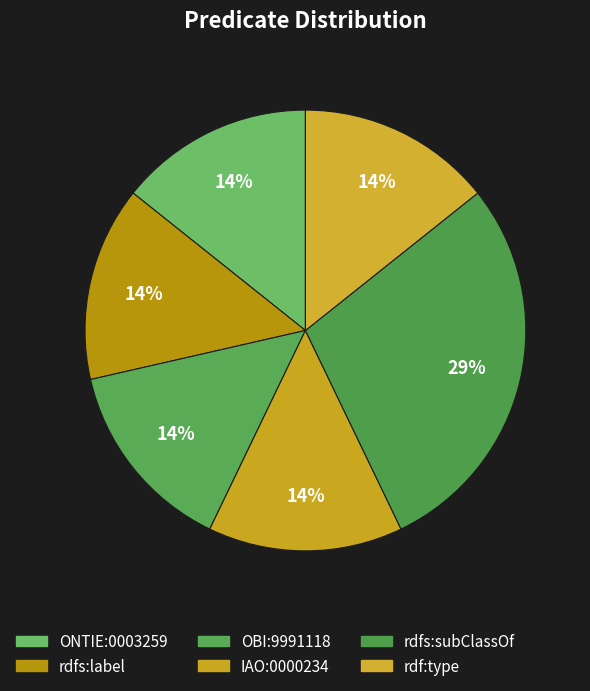

To the nearest percent, what percentage of the pie is rdf:type?

14%